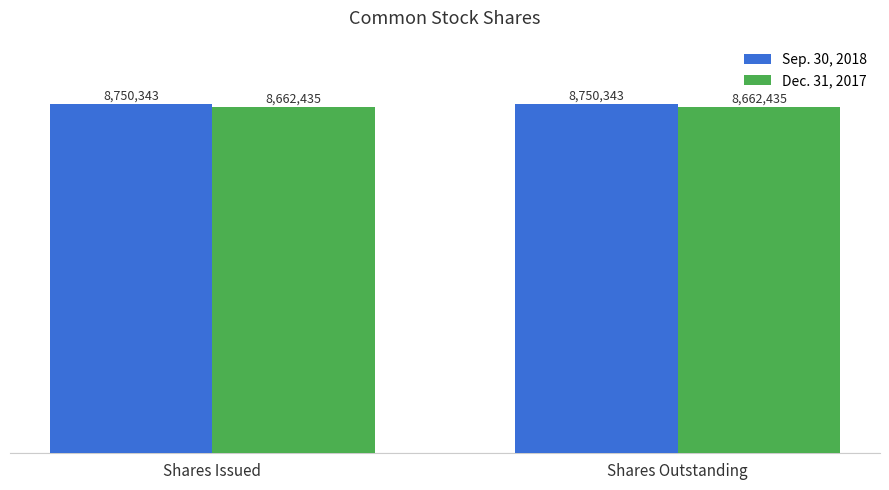

What is the highest value of the Sep. 30, 2018 series?

8750343